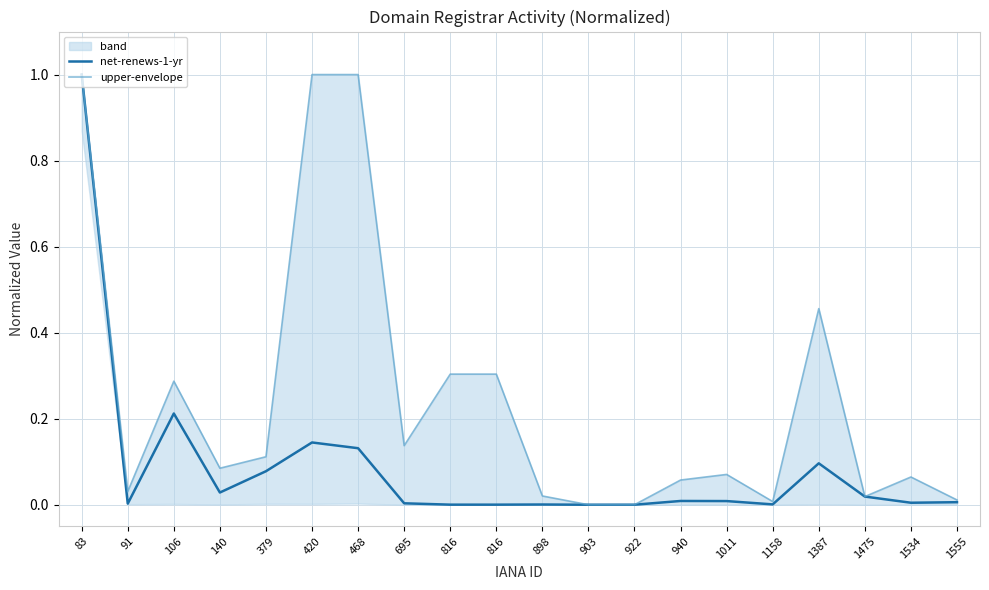

List the series in order of their peak value, highest first.

net-renews-1-yr, upper-envelope